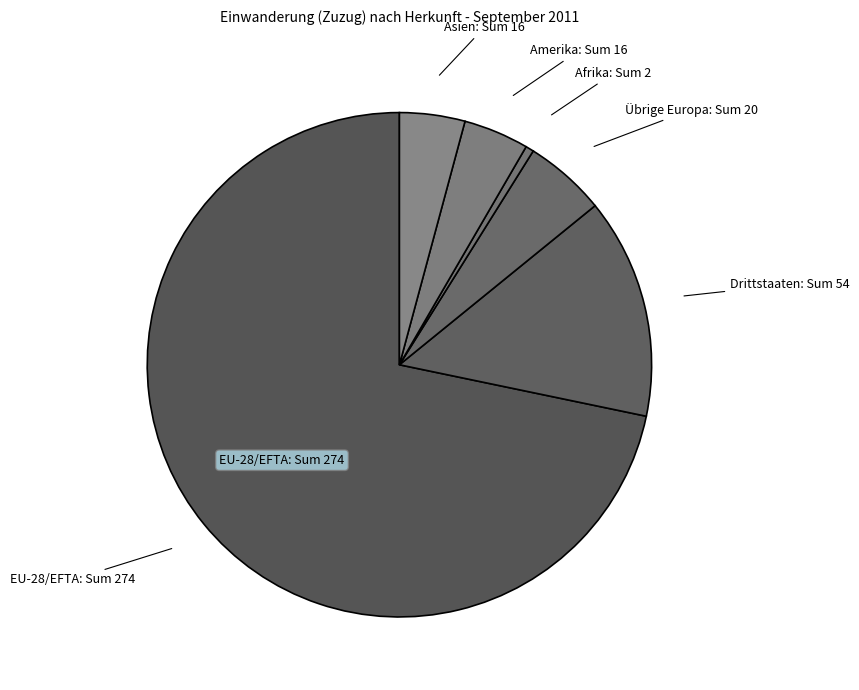

Count the number of slices in the pie.

6